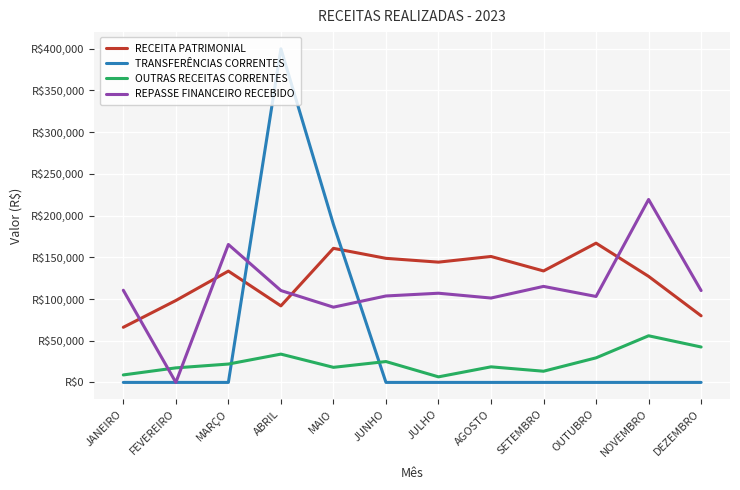

At which category is the sum across all series the highest?

ABRIL